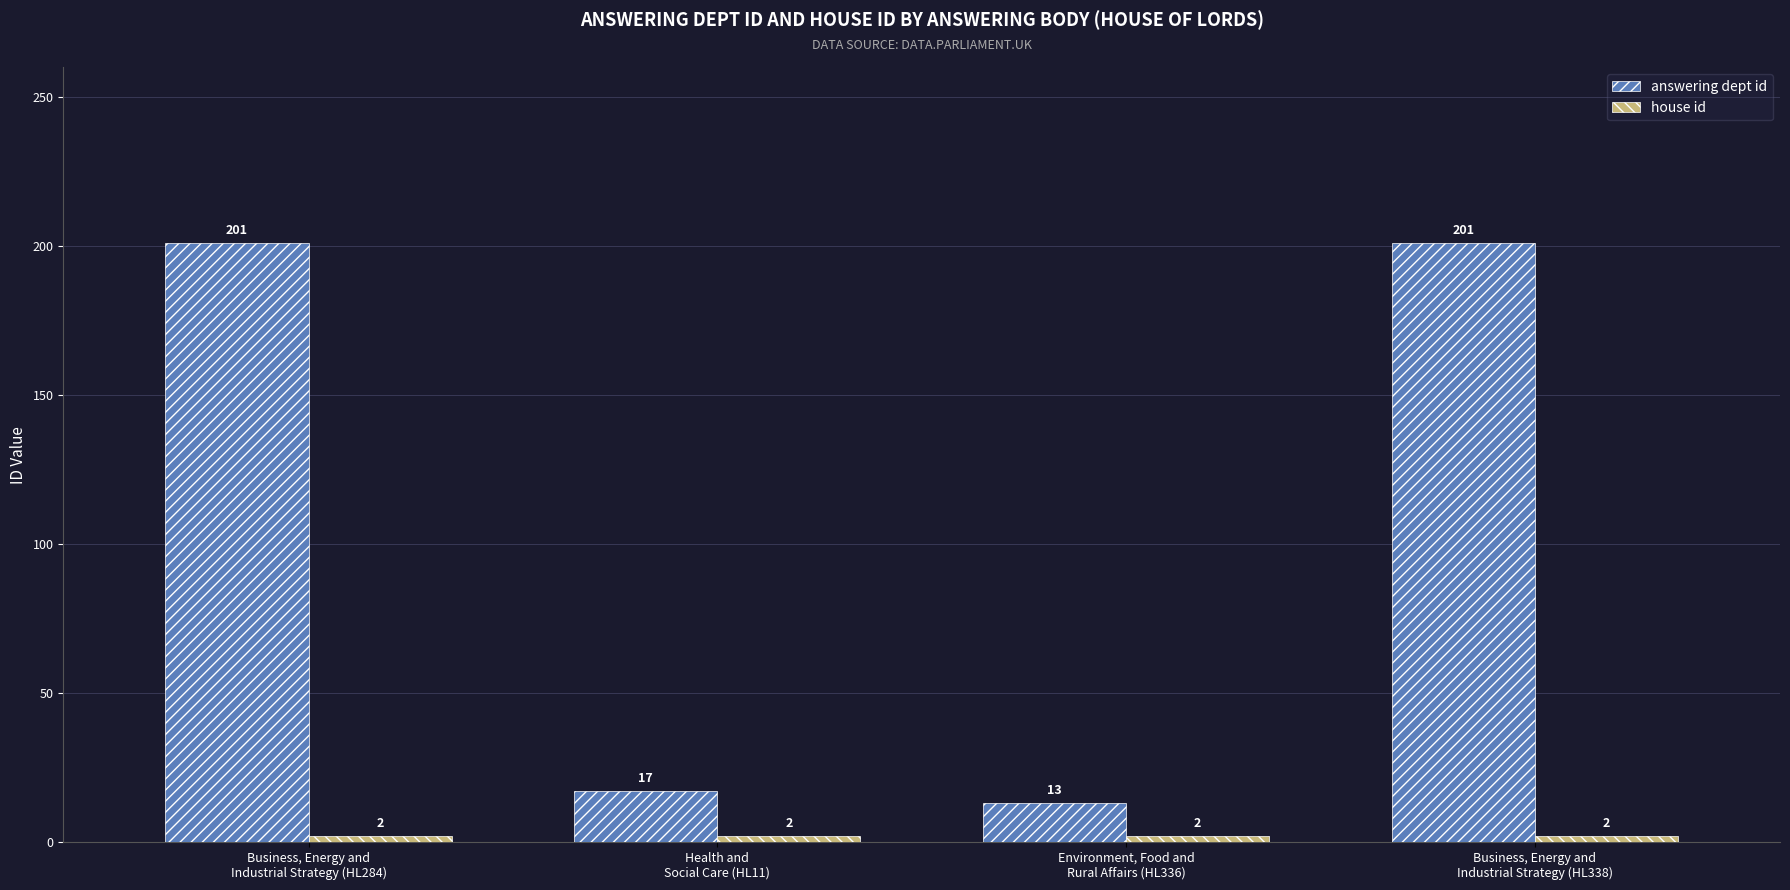

What is the average value of the answering dept id series?

108